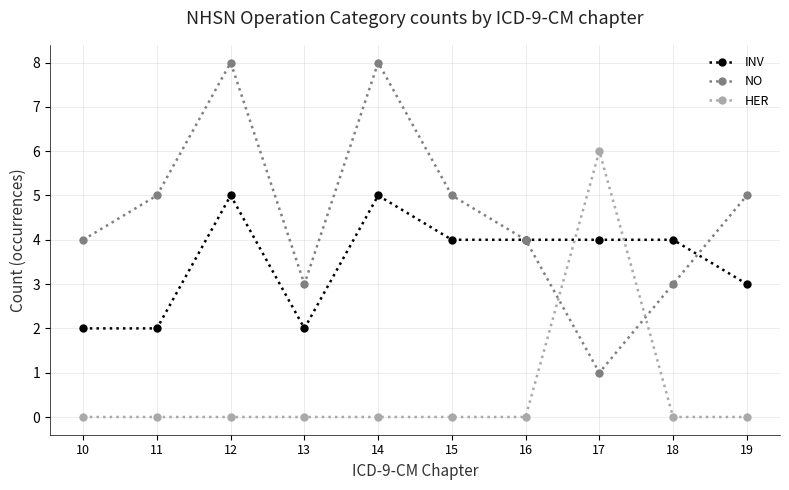

Reading left to right, extract all data points from this chart.

INV: 2	2	5	2	5	4	4	4	4	3
NO: 4	5	8	3	8	5	4	1	3	5
HER: 0	0	0	0	0	0	0	6	0	0